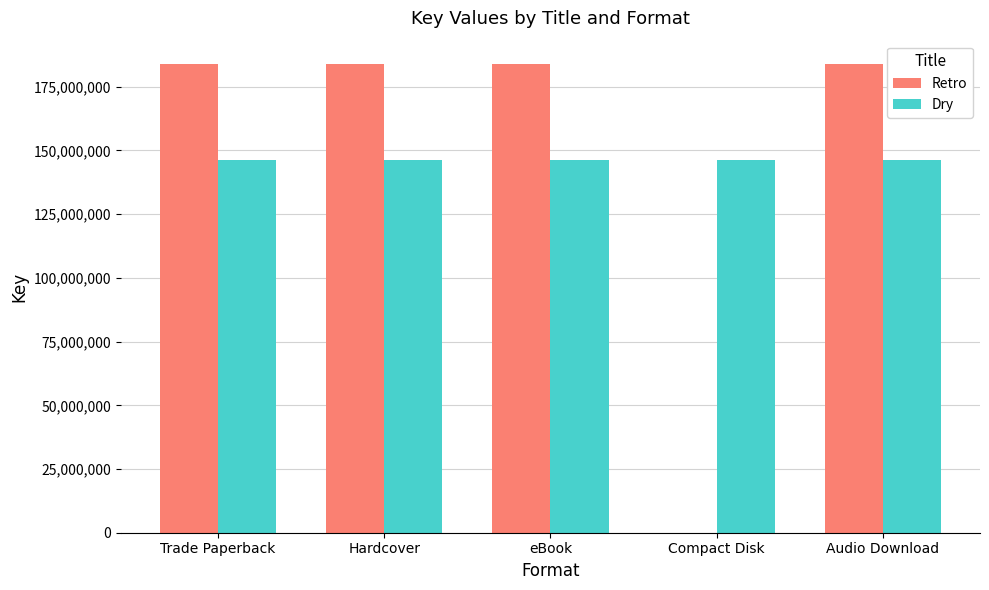

Reading left to right, extract all data points from this chart.

Retro: 183887595	183887595	183887595	0	183887595
Dry: 146176983	146176983	146176983	146176983	146176983